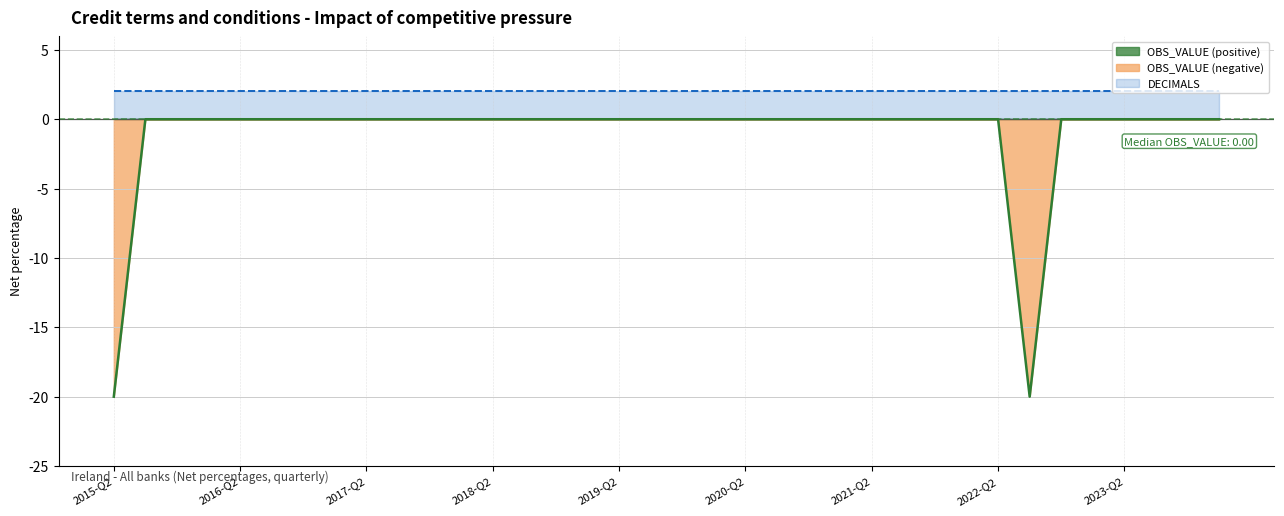

True or false: OBS_VALUE (negative) and DECIMALS intersect in this chart.

False